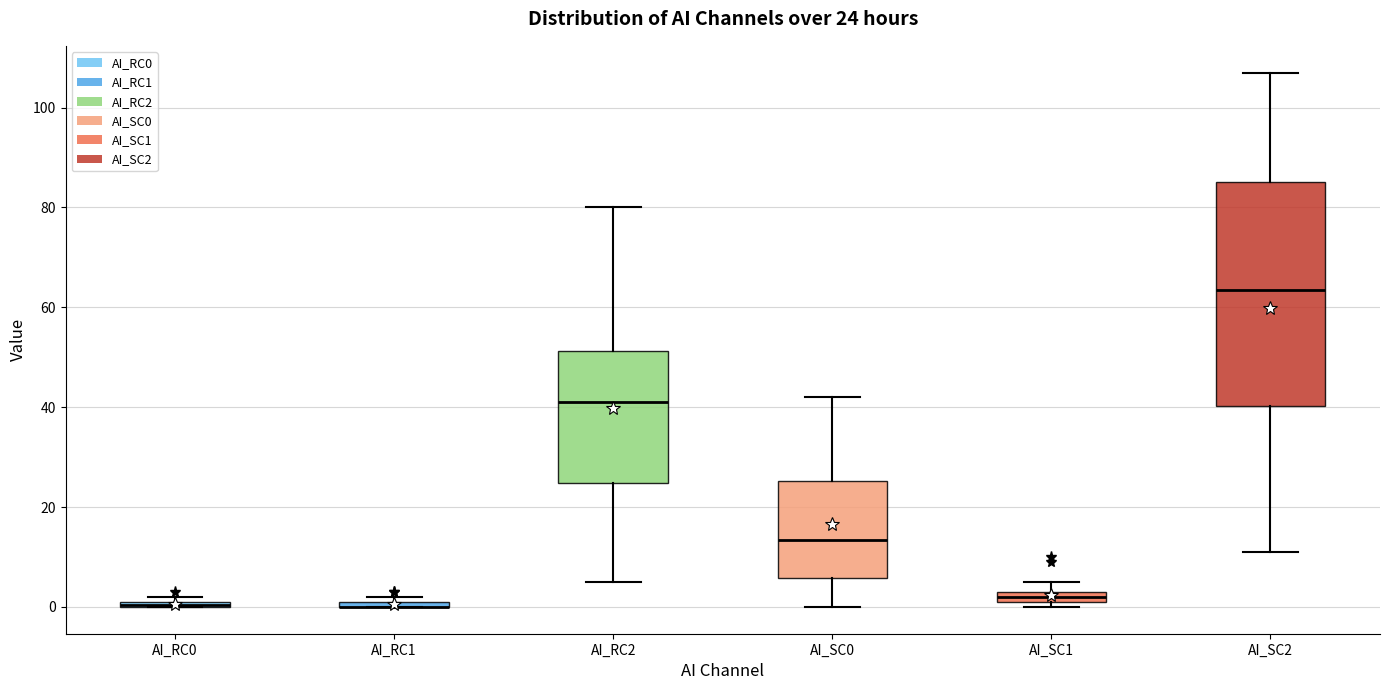

Which box is the tallest, from its lower edge to its upper edge?

AI_SC2